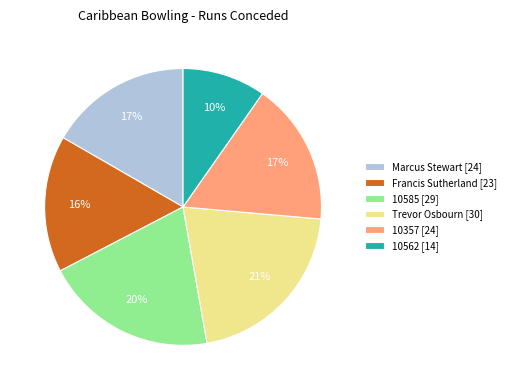

To the nearest percent, what is the difference between the largest and smallest slice percentages?

11%